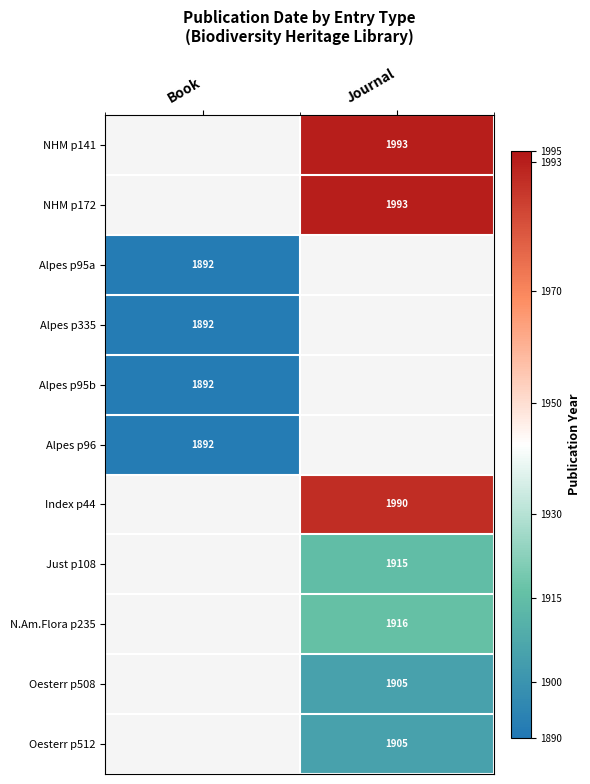

Count the number of data series in this chart.

11